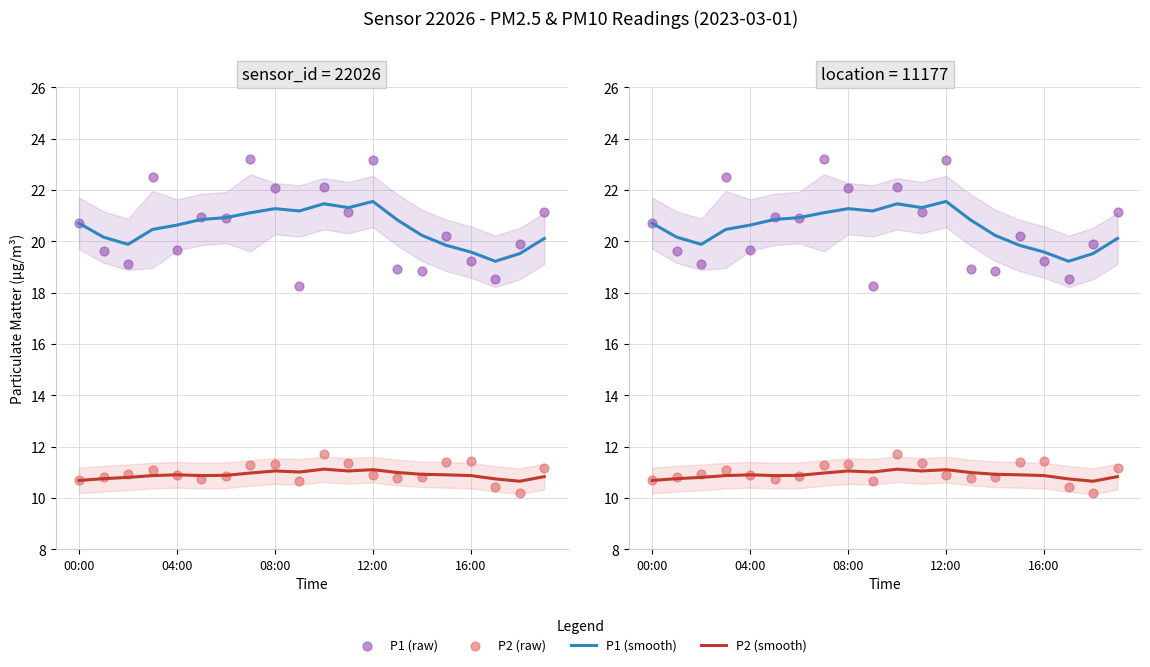

Which series contains the lowest Y value?

P2 (raw)